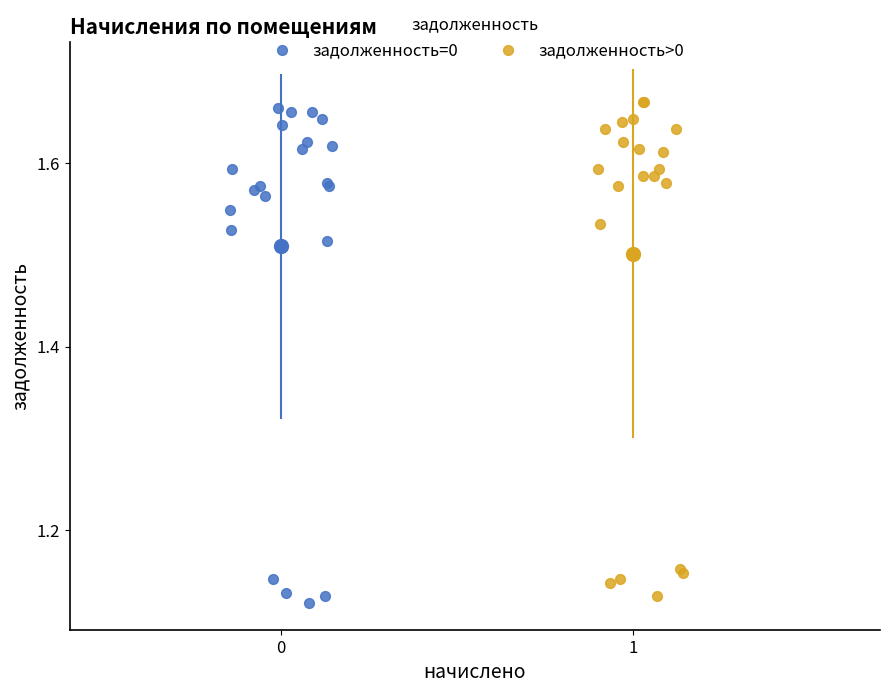

Which series reaches the maximum Y coordinate?

задолженность>0